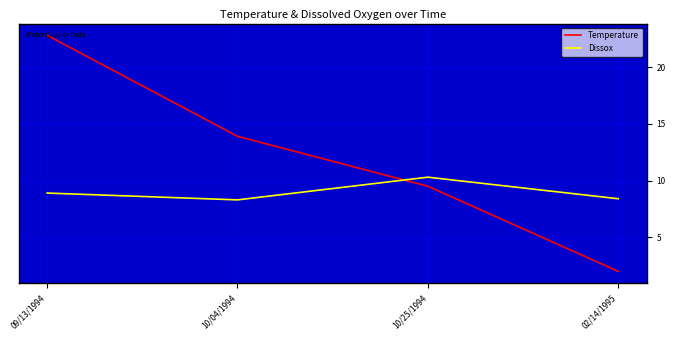

What is the difference between the highest and lowest values at 10/04/1994?

5.6